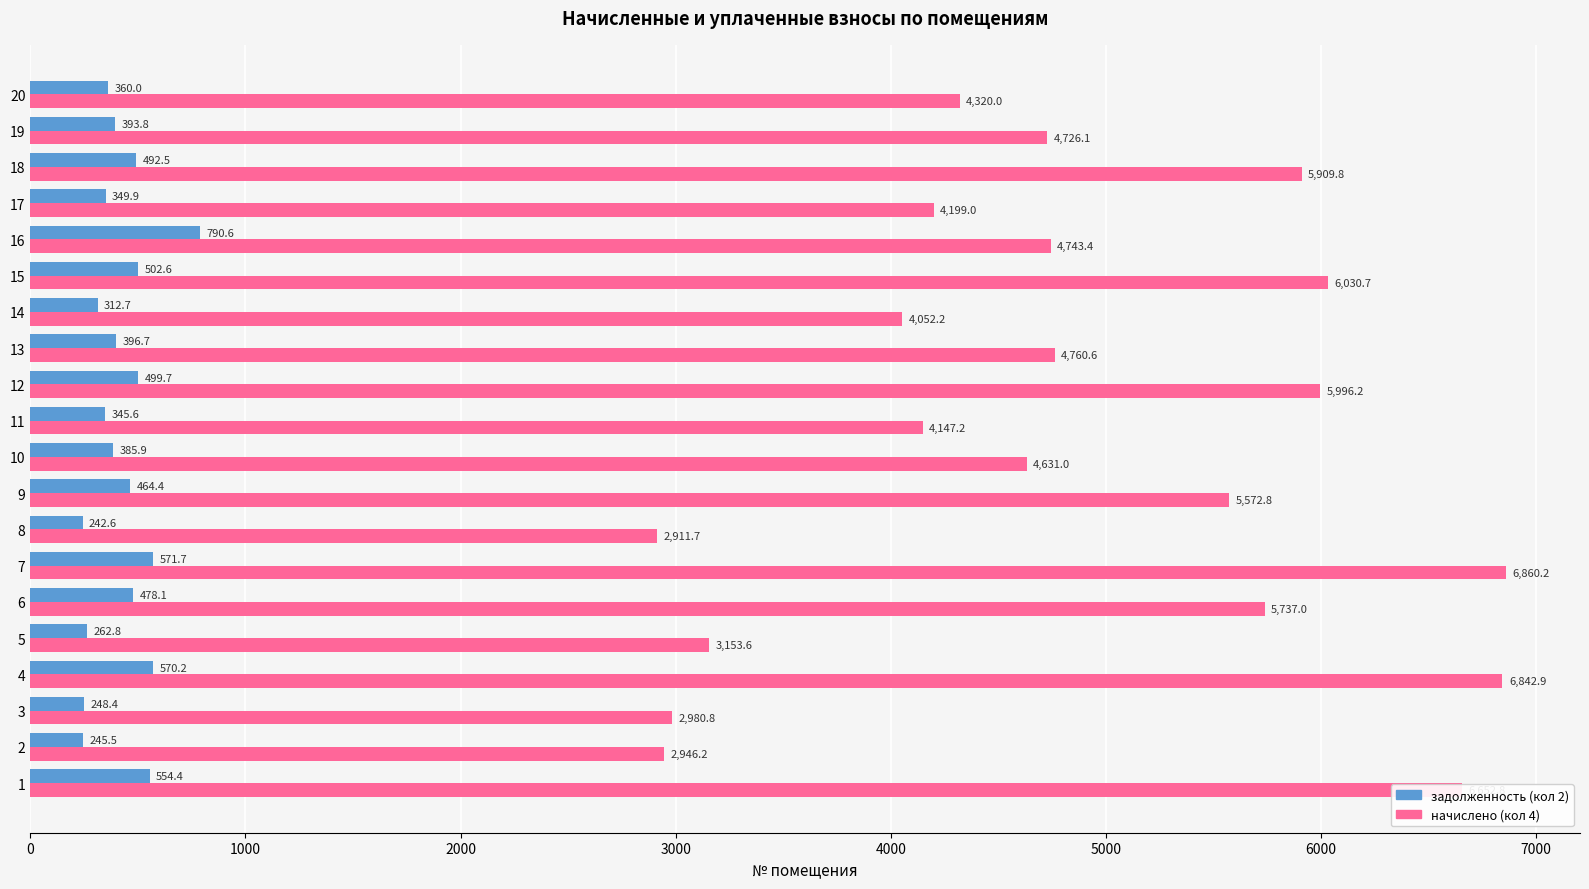

Which series changed the most between 10 and 13?

начислено (кол 4)